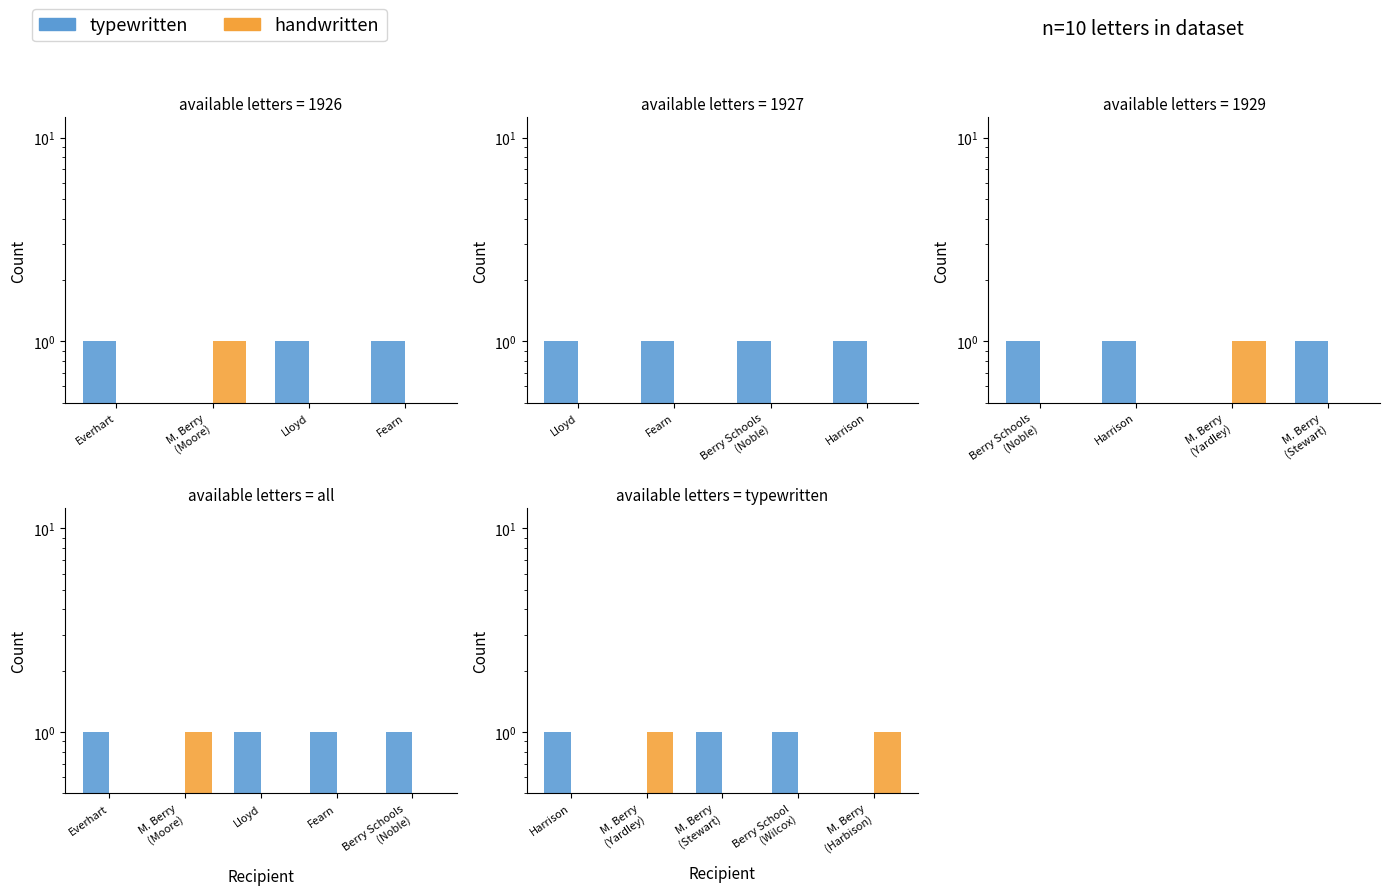

The value of typewritten at M. Berry (Stewart) is 1. True or false?

True